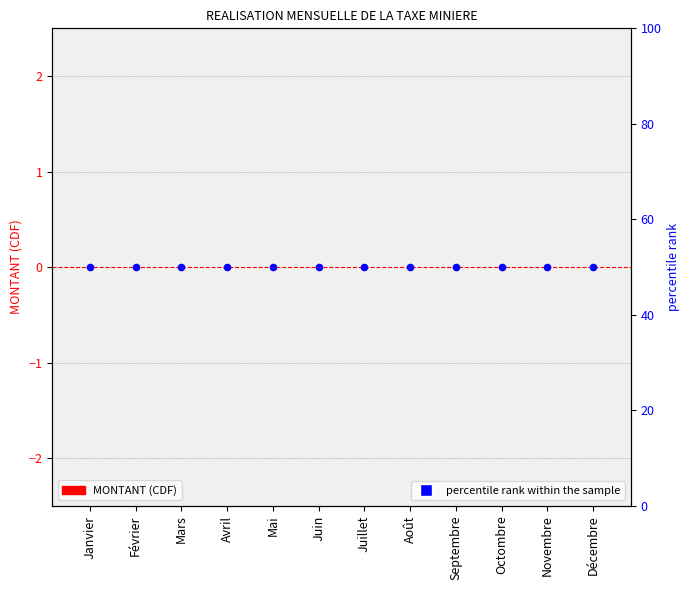

Which series contains the highest Y value?

percentile rank within the sample